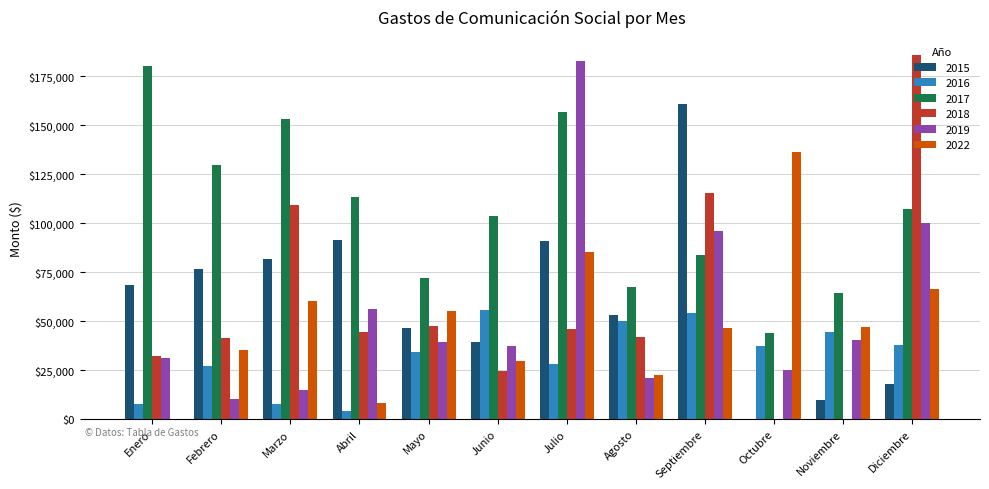

At which label is 2018 closest to 92853?

Marzo